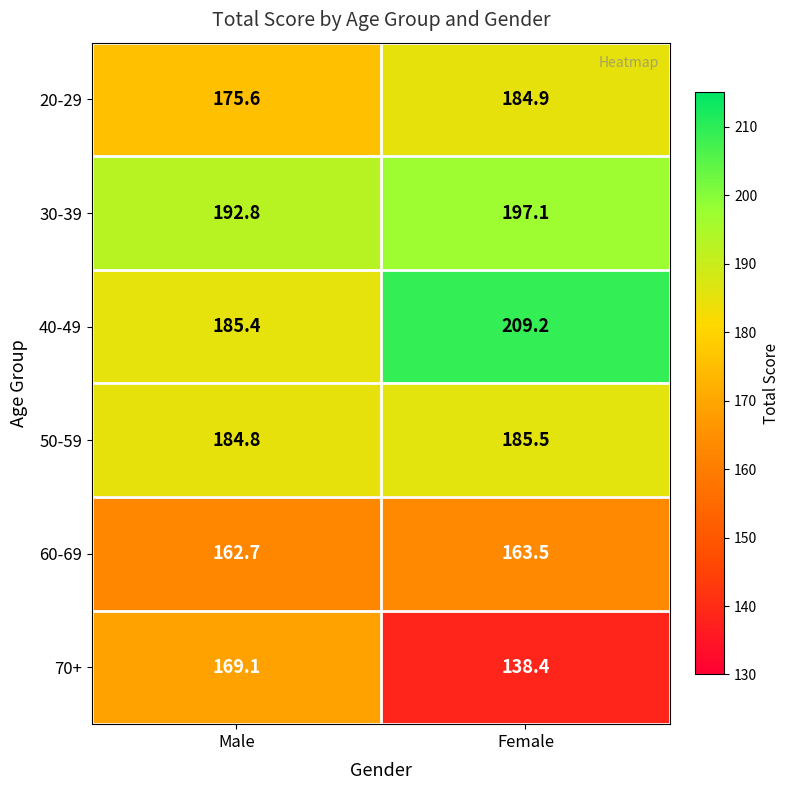

At which label does 40-49 first exceed 209?

Female